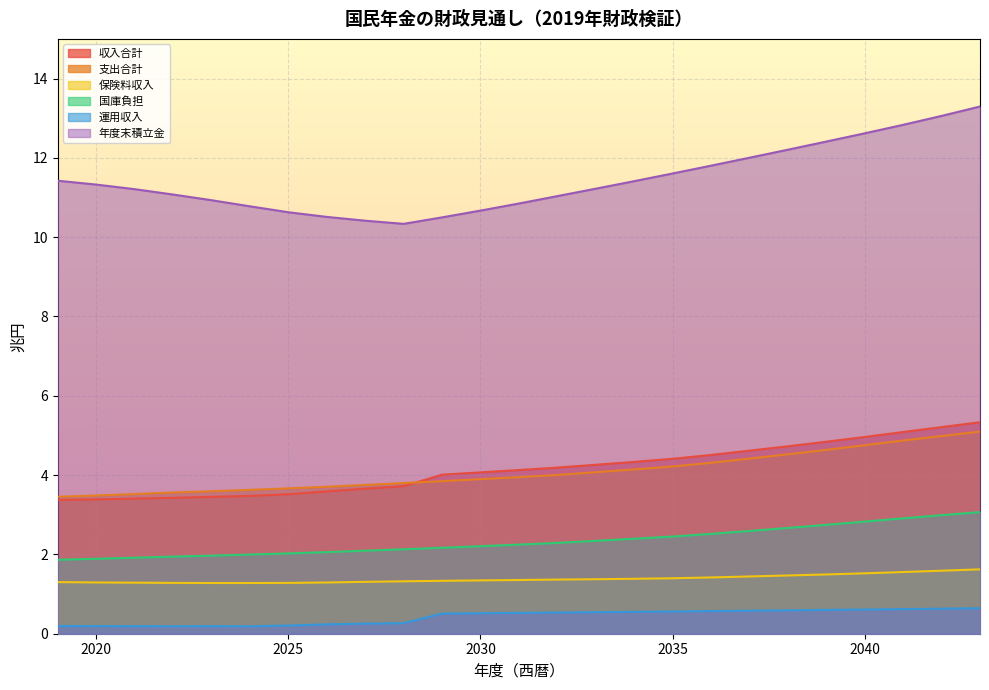

At which category does 年度末積立金 reach its first local valley?

2028